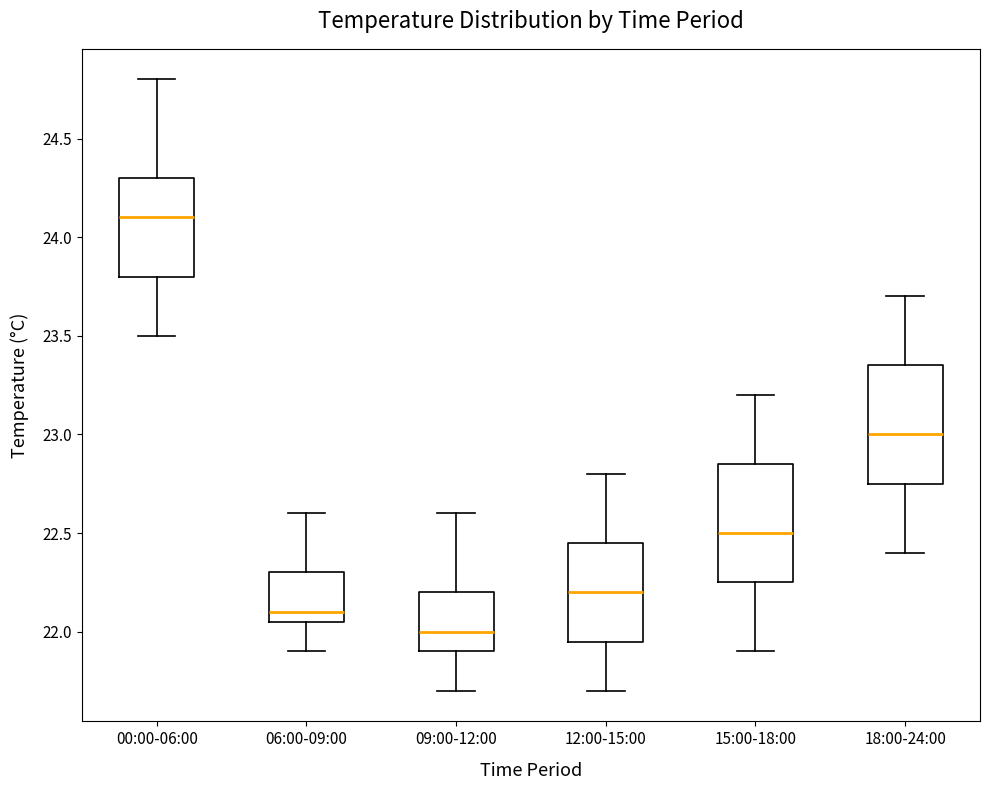

Where does the lower whisker of the box for 15:00-18:00 end on the y-axis? The values are not printed on the chart, so give them approximately, as read against the axis.

21.90